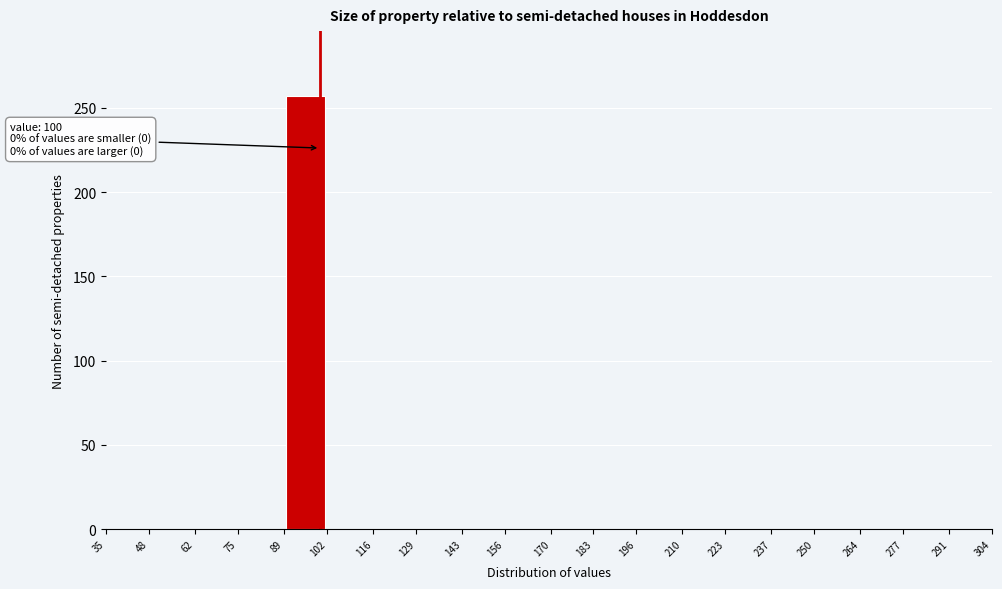

Over which range of the x-axis is the bar tallest?

89 to 102